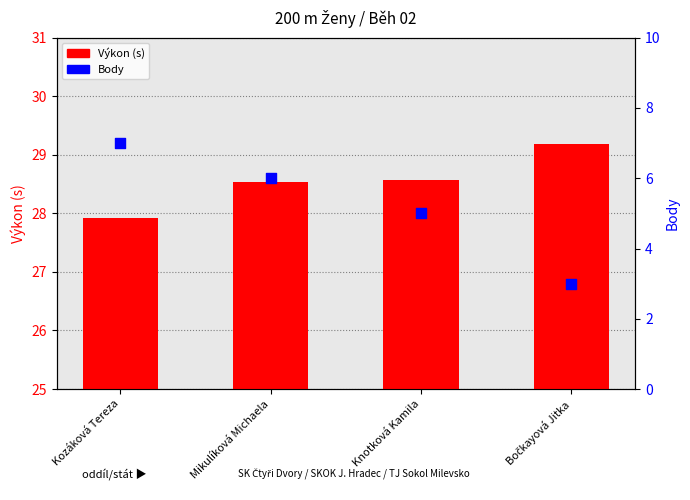

Which series has the widest spread of Y values?

Body